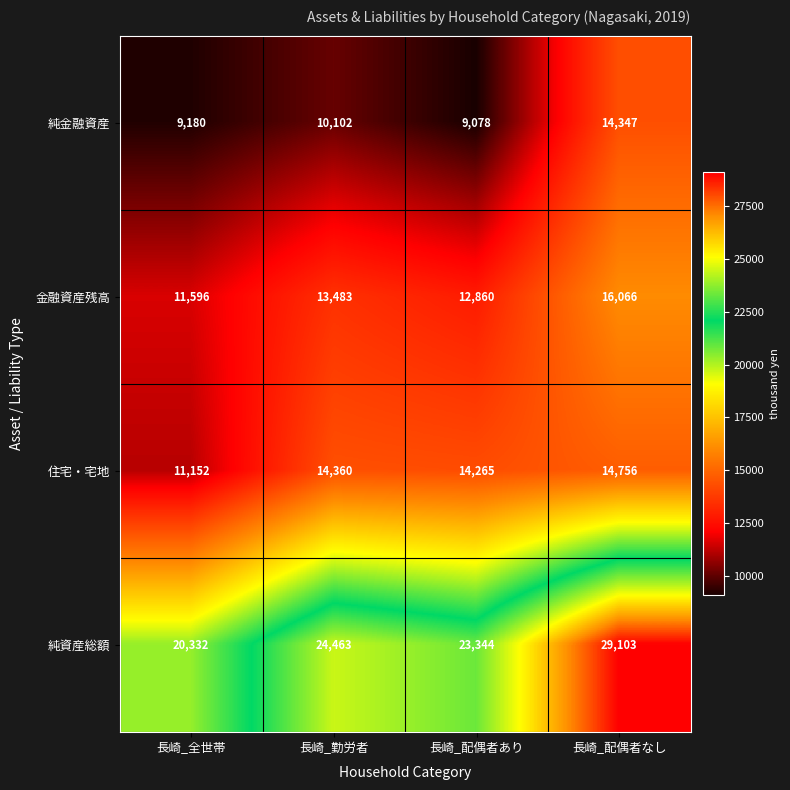

Which series changed the most between 長崎_勤労者 and 長崎_配偶者なし?

純資産総額